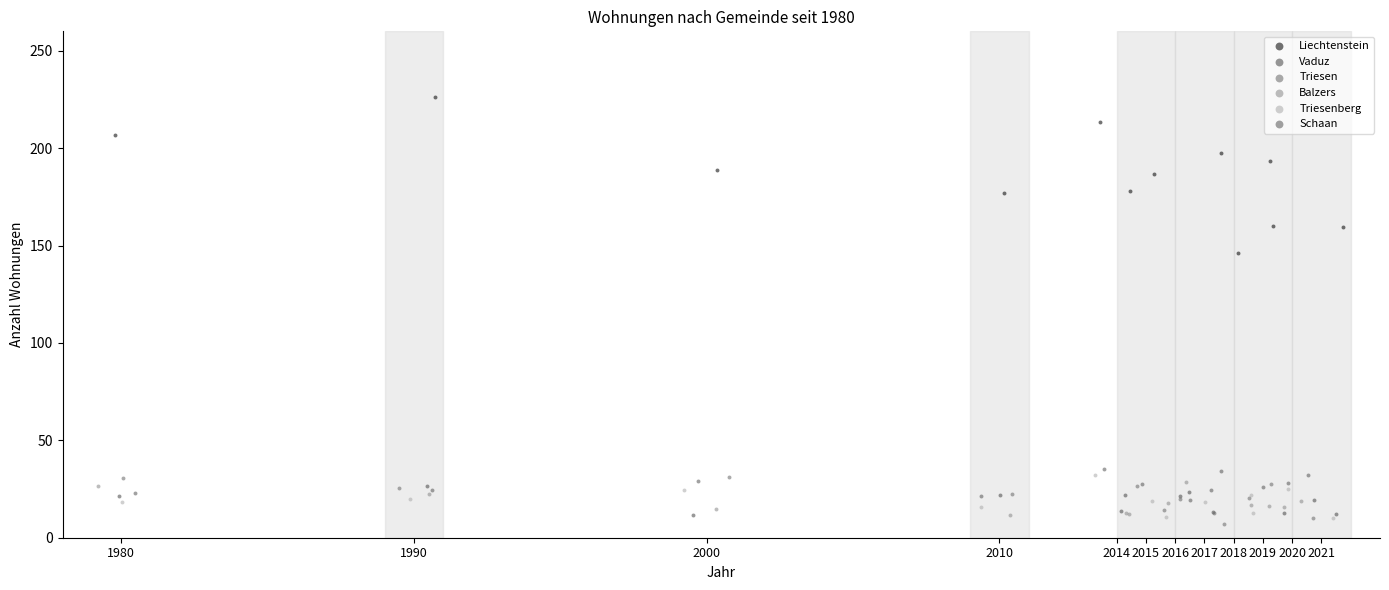

Which series contains the lowest Y value?

Triesen